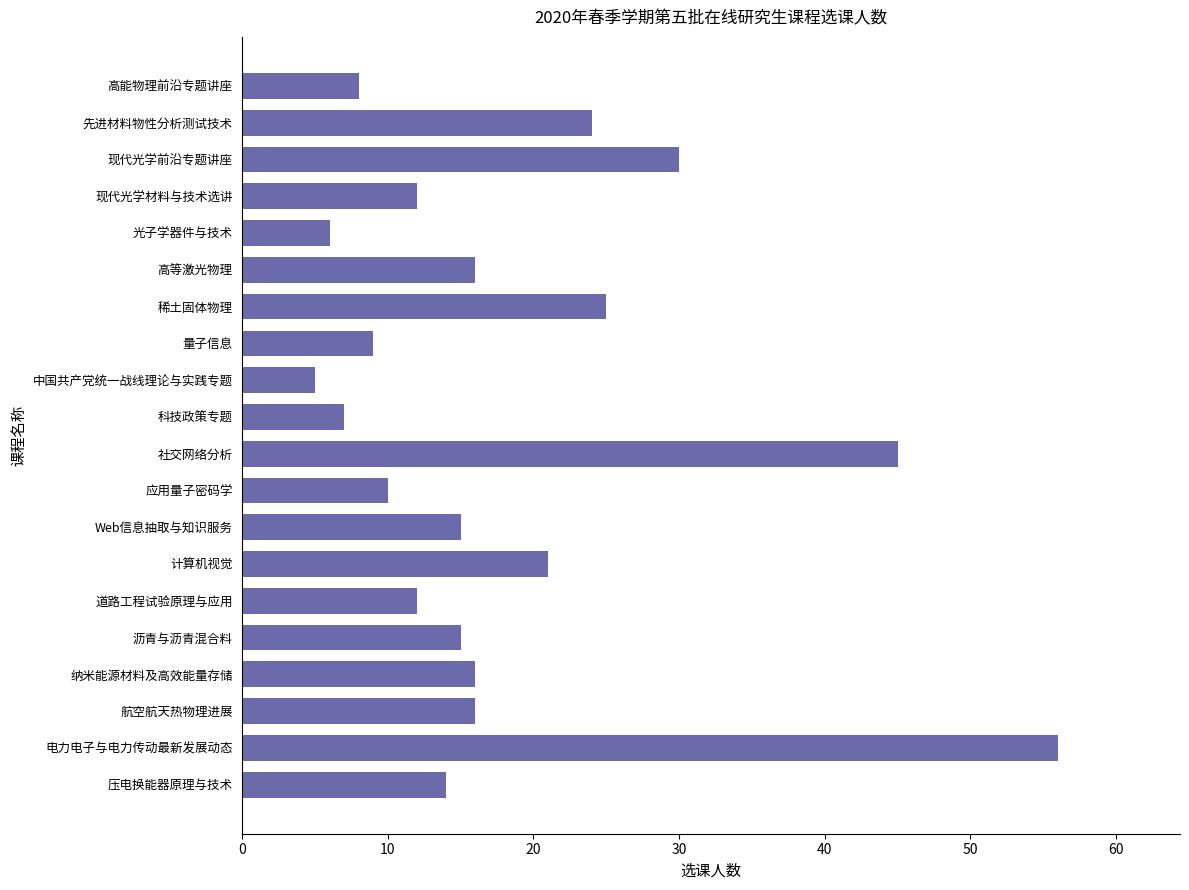

Reading bottom to top, transcribe all the data shown in this chart.

14	56	16	16	15	12	21	15	10	45	7	5	9	25	16	6	12	30	24	8